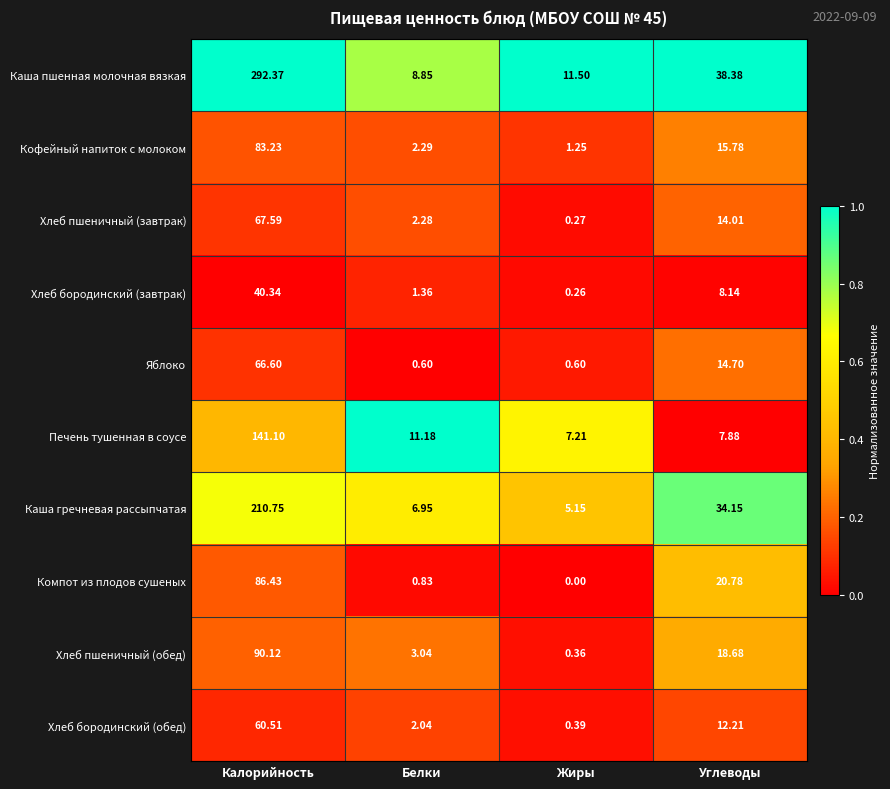

Rank the series by their maximum value, from highest to lowest.

Каша пшенная молочная вязкая, Каша гречневая рассыпчатая, Печень тушенная в соусе, Хлеб пшеничный (обед), Компот из плодов сушеных, Кофейный напиток с молоком, Хлеб пшеничный (завтрак), Яблоко, Хлеб бородинский (обед), Хлеб бородинский (завтрак)